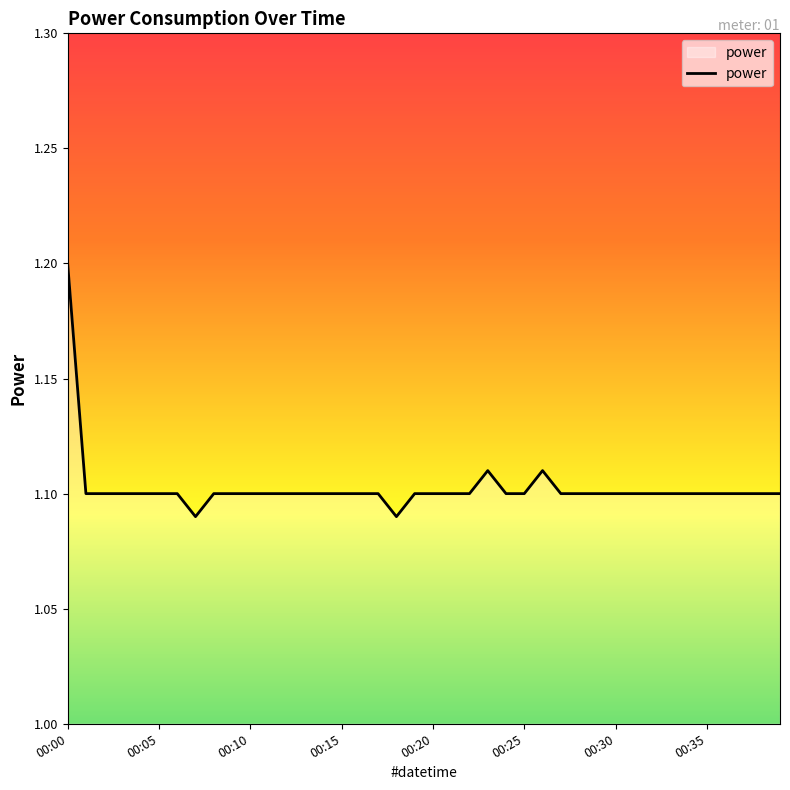

What is the maximum value shown in the chart?

1.2